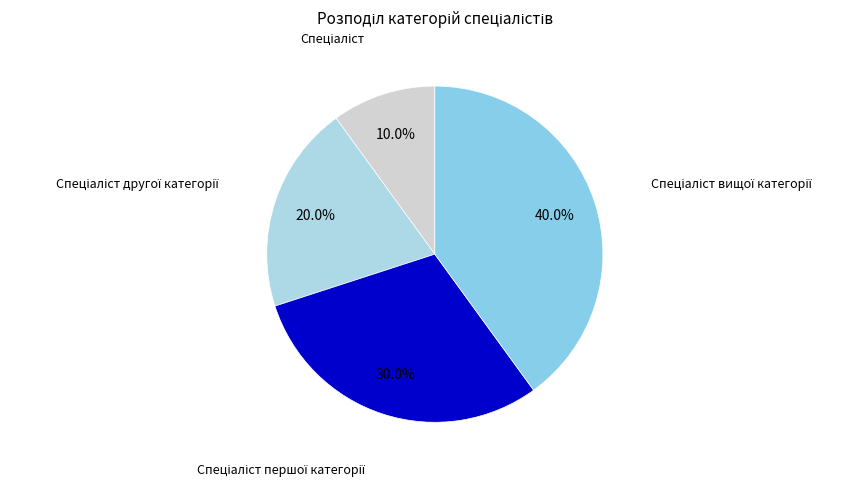

Count the number of slices in the pie.

4